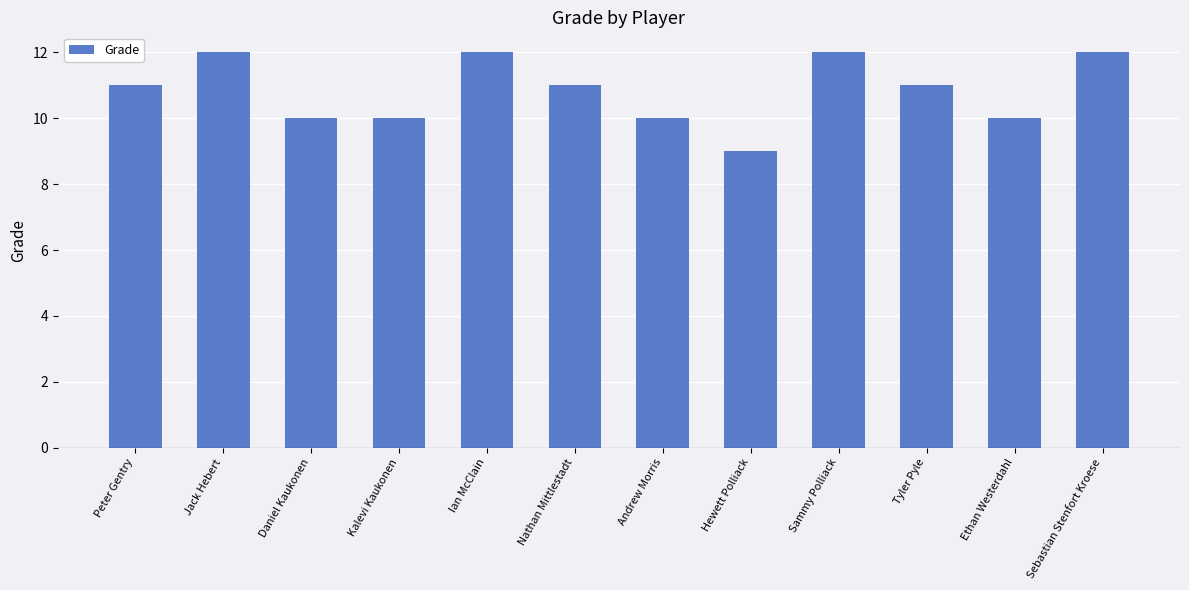

The chart shows a value of 10 at Andrew Morris. True or false?

True